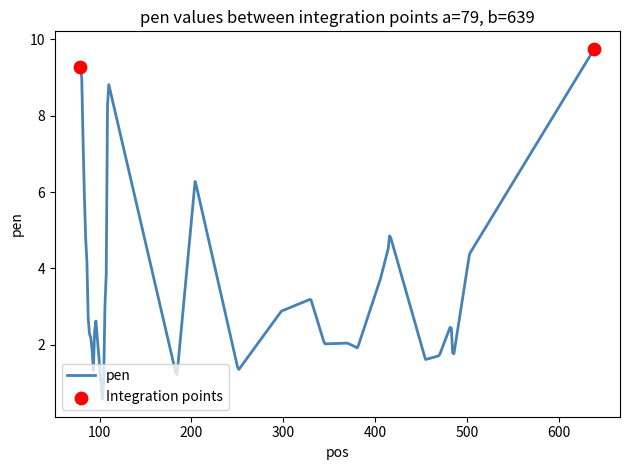

What is the smallest value displayed?

0.6